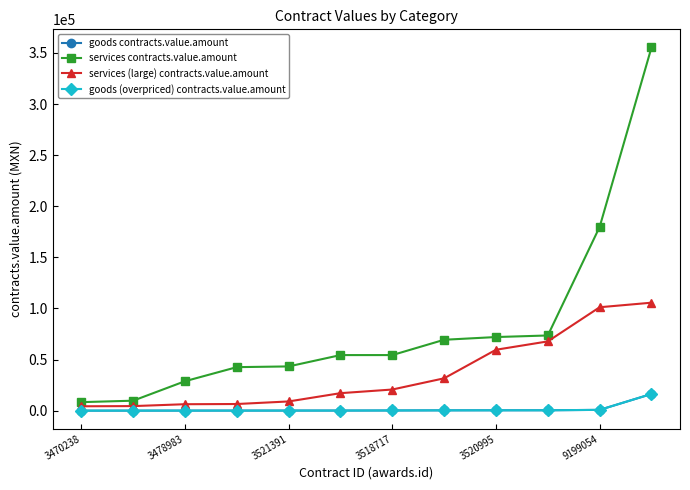

Reading right to left, transcribe all the data shown in this chart.

goods contracts.value.amount: 16372.9	831.5	430.0	410.9	366.0	242.9	155.0	144.7	122.7	115.5	85.0	72.4
services contracts.value.amount: 355350.0	179853.0	73614.7	72072.9	69408.1	54431.1	54422.2	43336.8	42623.0	28849.8	9809.3	8385.2
services (large) contracts.value.amount: 105681.2	101231.9	67821.0	59645.7	31709.7	20731.2	17169.7	9065.0	6553.4	6357.6	4519.6	4334.0
goods (overpriced) contracts.value.amount: 16372.9	831.5	430.0	410.9	366.0	242.9	155.0	144.7	122.7	115.5	85.0	72.4